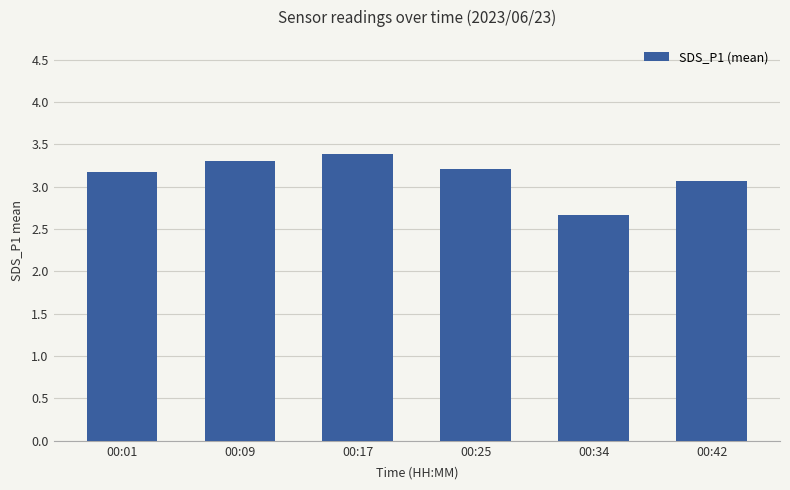

The value at 00:09 is 5.0. True or false?

False